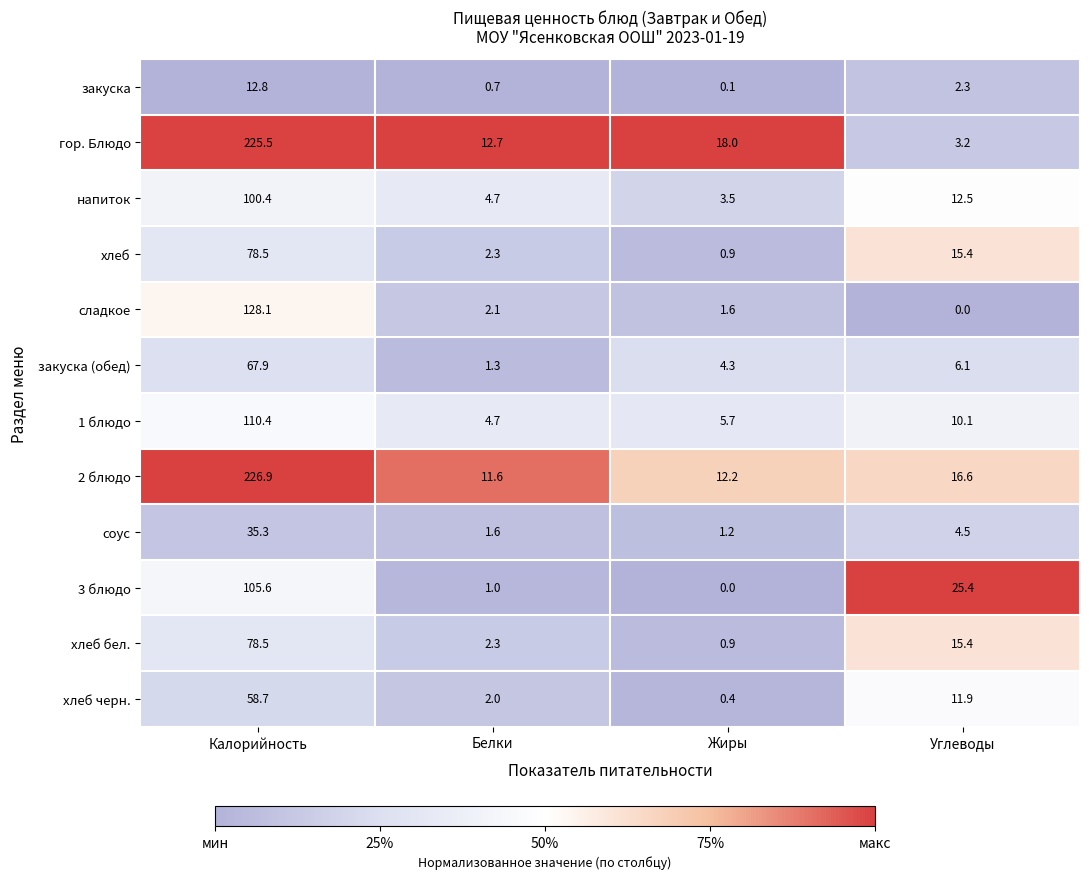

List the labels in order of 1 блюдо value, largest first.

Калорийность, Углеводы, Жиры, Белки